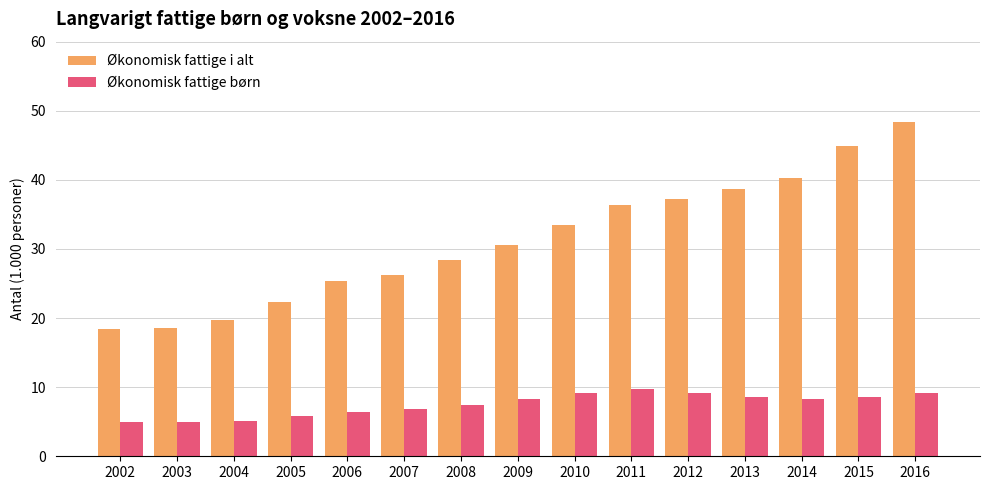

The value of Økonomisk fattige børn at 2014 is 8.3. True or false?

True